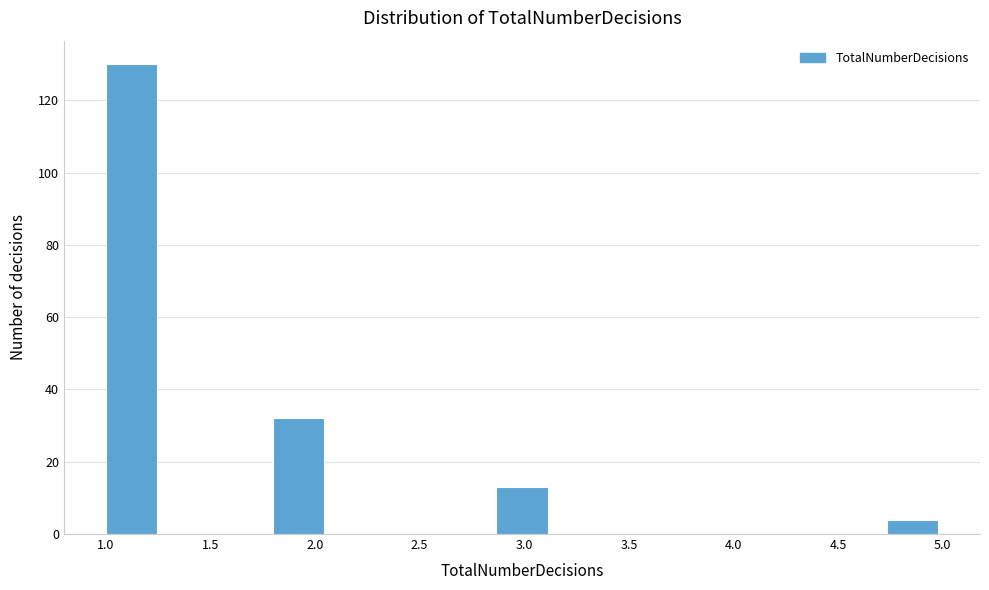

Reading left to right, list every bar in this chart as the range it spans on the x-axis followed by its height. Neither the bar edges nor the heights are printed on the chart, so give them approximately, as read against the axes.

1.00 to 1.25: 130
1.25 to 1.55: 0
1.55 to 1.80: 0
1.80 to 2.05: 32
2.05 to 2.35: 0
2.35 to 2.60: 0
2.60 to 2.85: 0
2.85 to 3.15: 14
3.15 to 3.40: 0
3.40 to 3.65: 0
3.65 to 3.95: 0
3.95 to 4.20: 0
4.20 to 4.45: 0
4.45 to 4.75: 0
4.75 to 5.00: 4